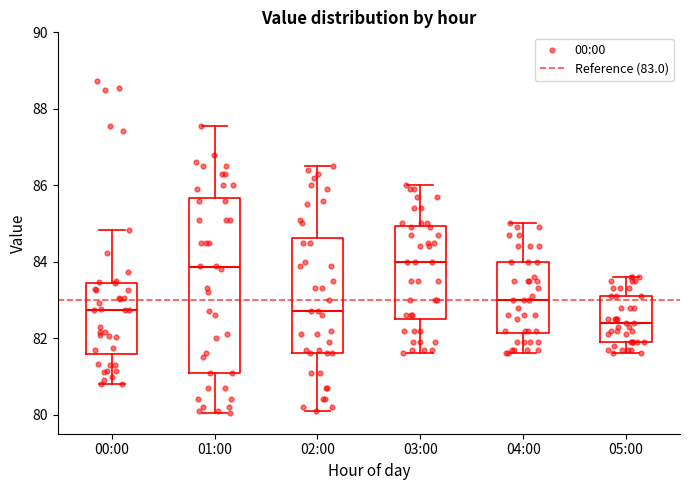

Comparing the boxes themselves (not the whiskers), which one is the tallest?

01:00